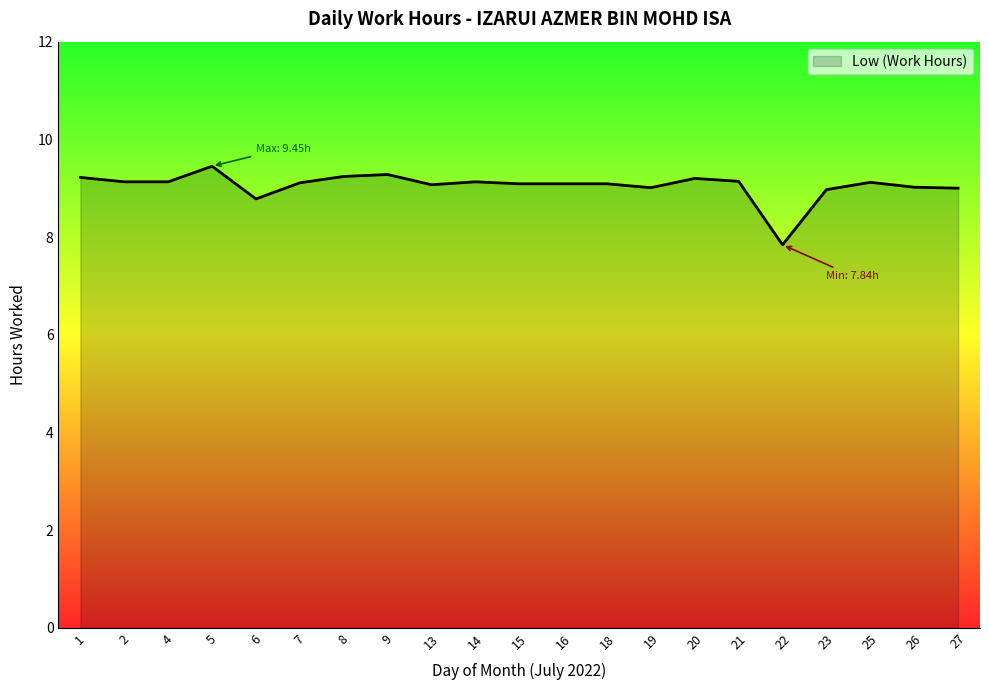

At which category does the chart reach its peak across all series?

5